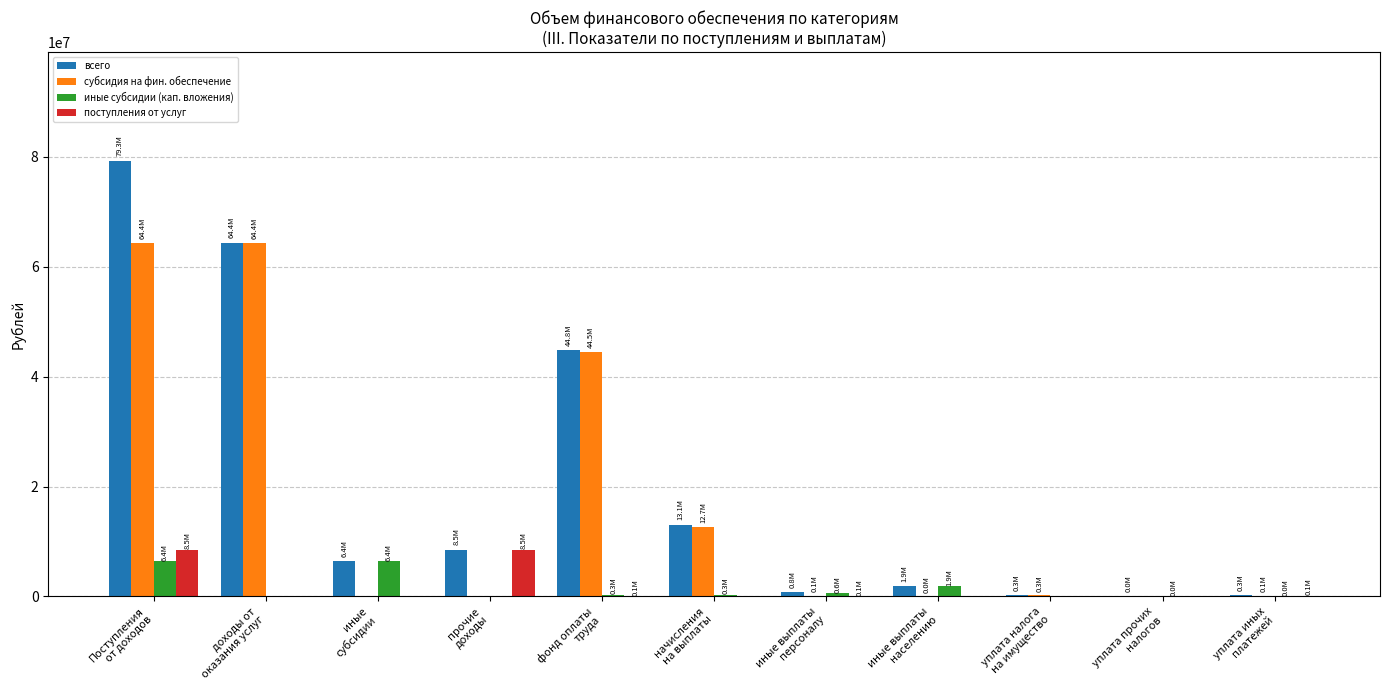

How many data points does each series have?

11